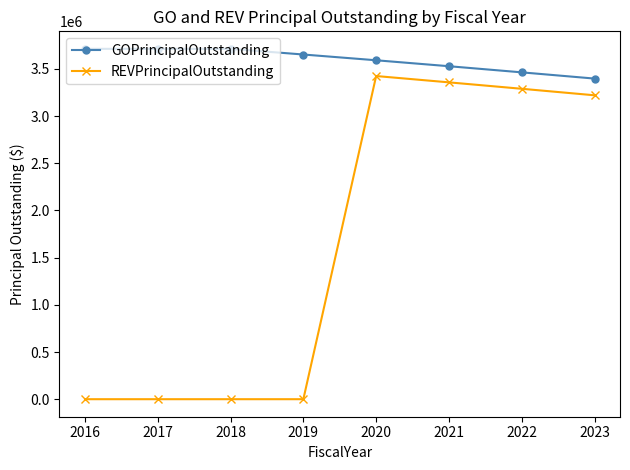

Count the number of data series in this chart.

2